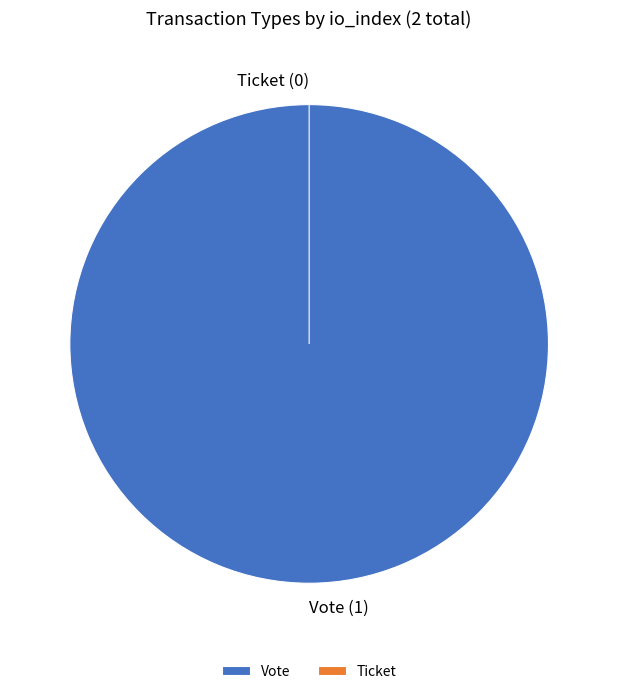

How many segments does this pie chart have?

2